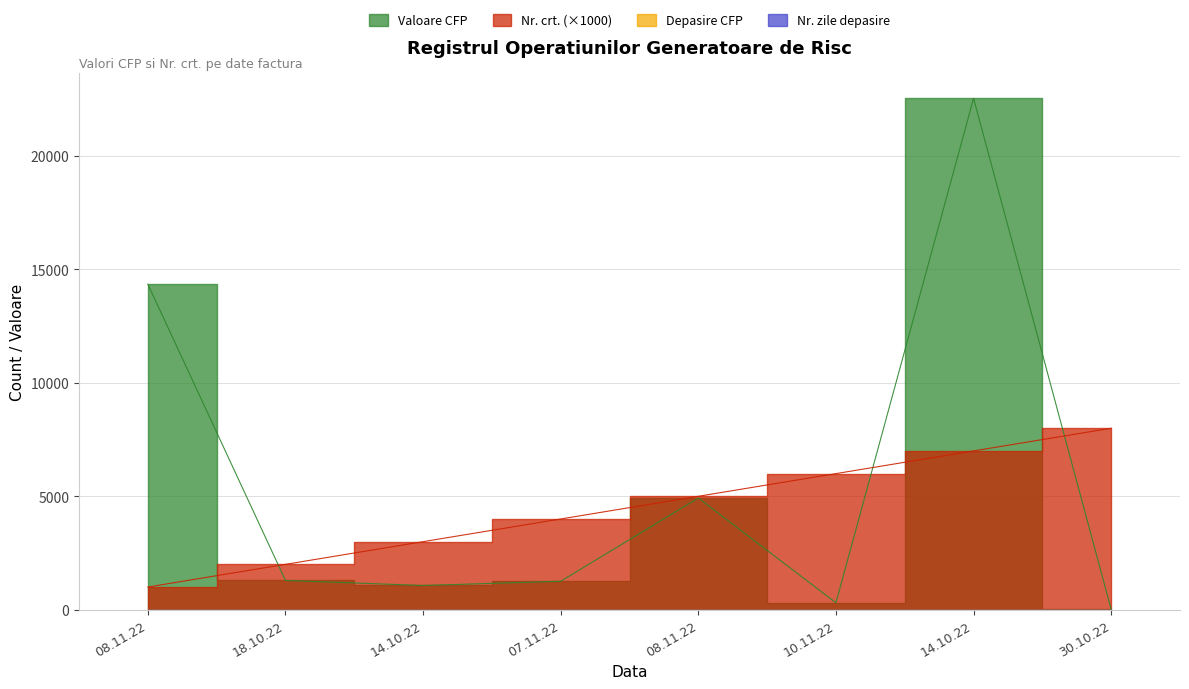

What is the label of the 3rd point from the left?

14.10.22